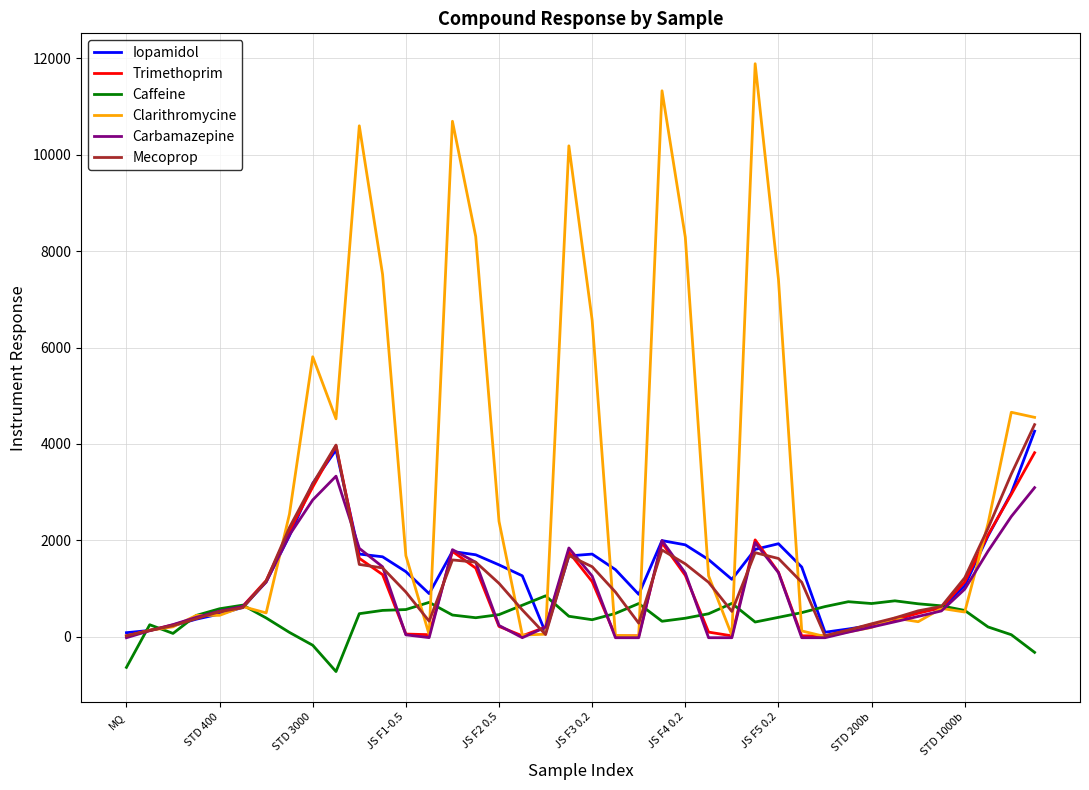

Which series has the largest total across all categories?

Clarithromycine